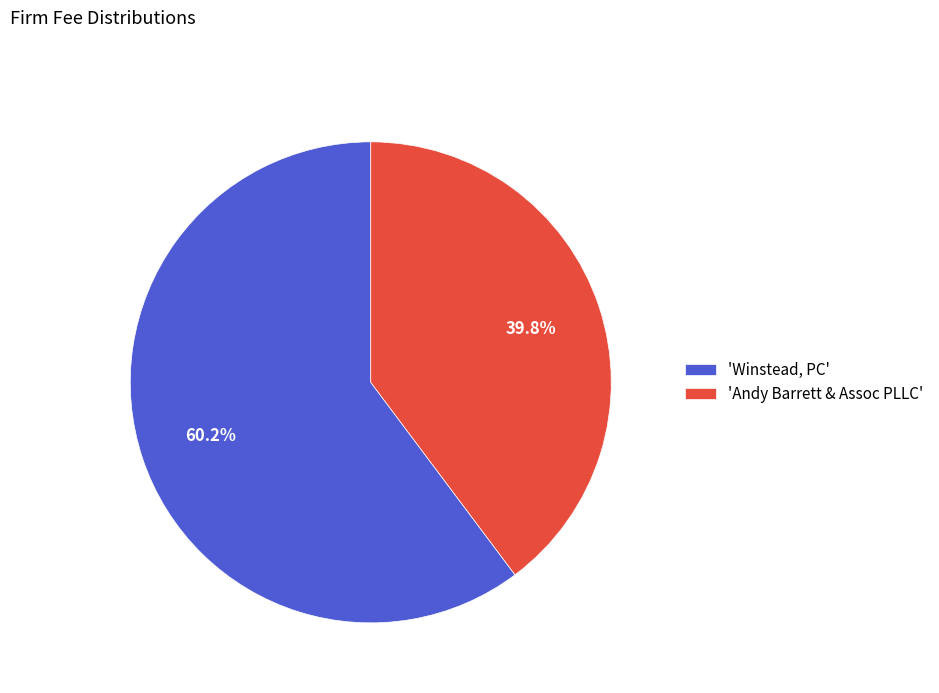

What is the majority slice?

'Winstead, PC'